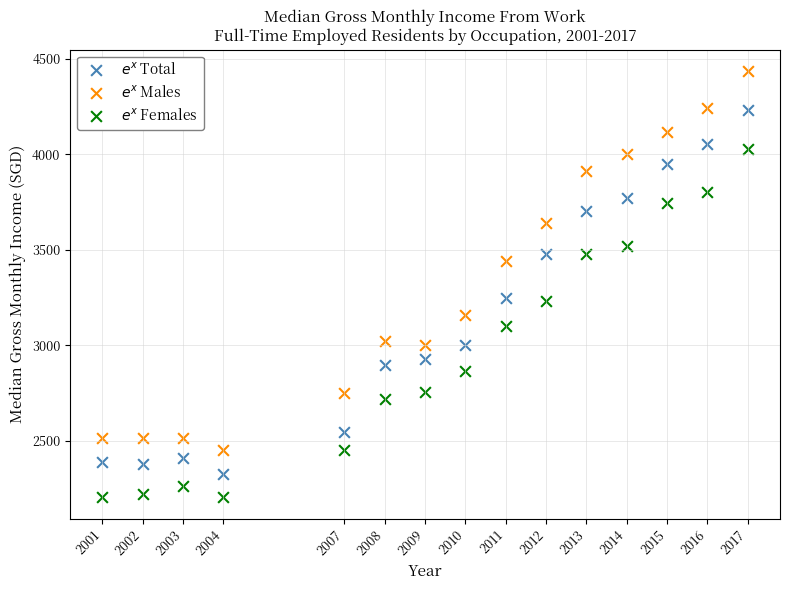

Which series contains the lowest Y value?

$e^x$ Females